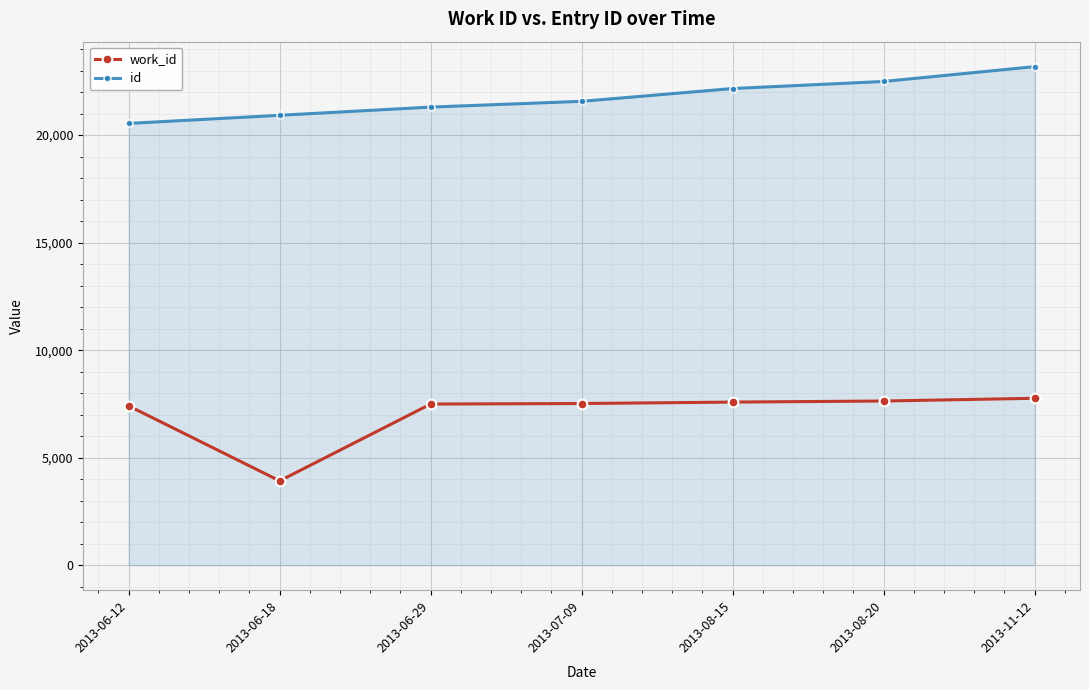

How many lines are shown in the chart?

2